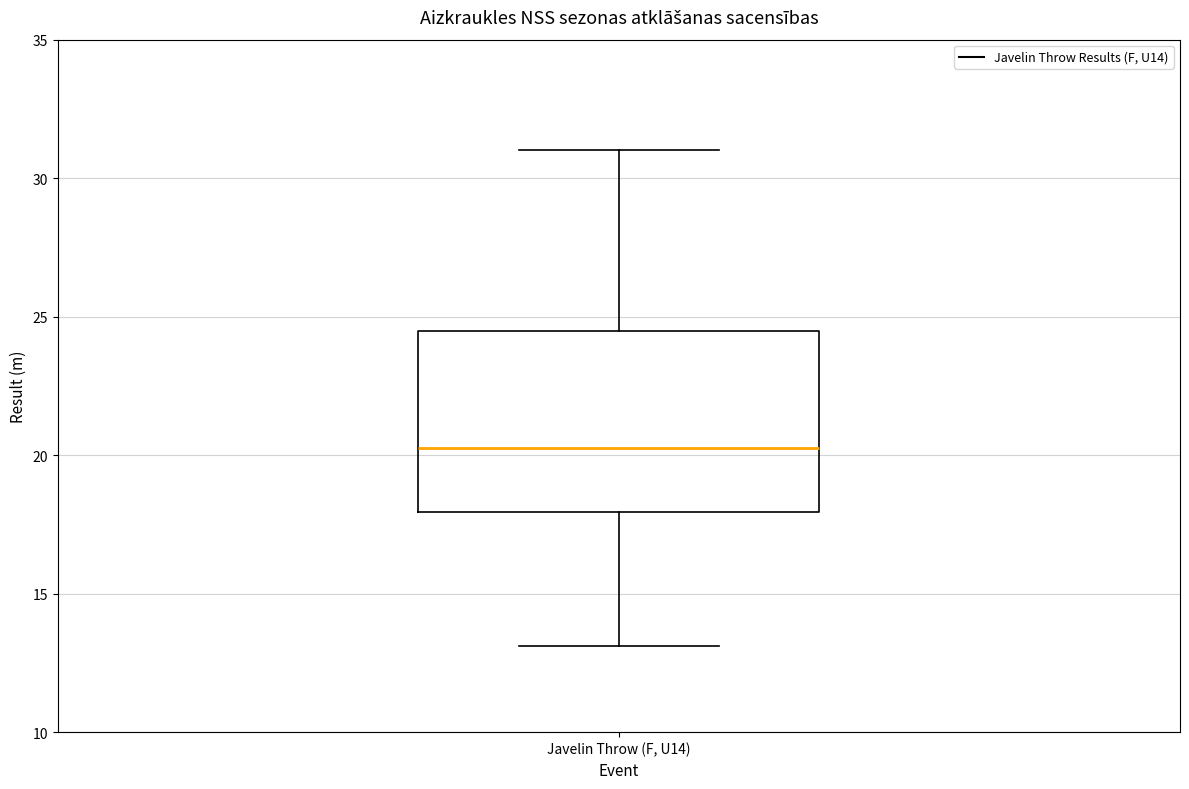

Where does the median line of the box for Javelin Throw (F, U14) sit on the y-axis? The values are not printed on the chart, so give them approximately, as read against the axis.

20.5